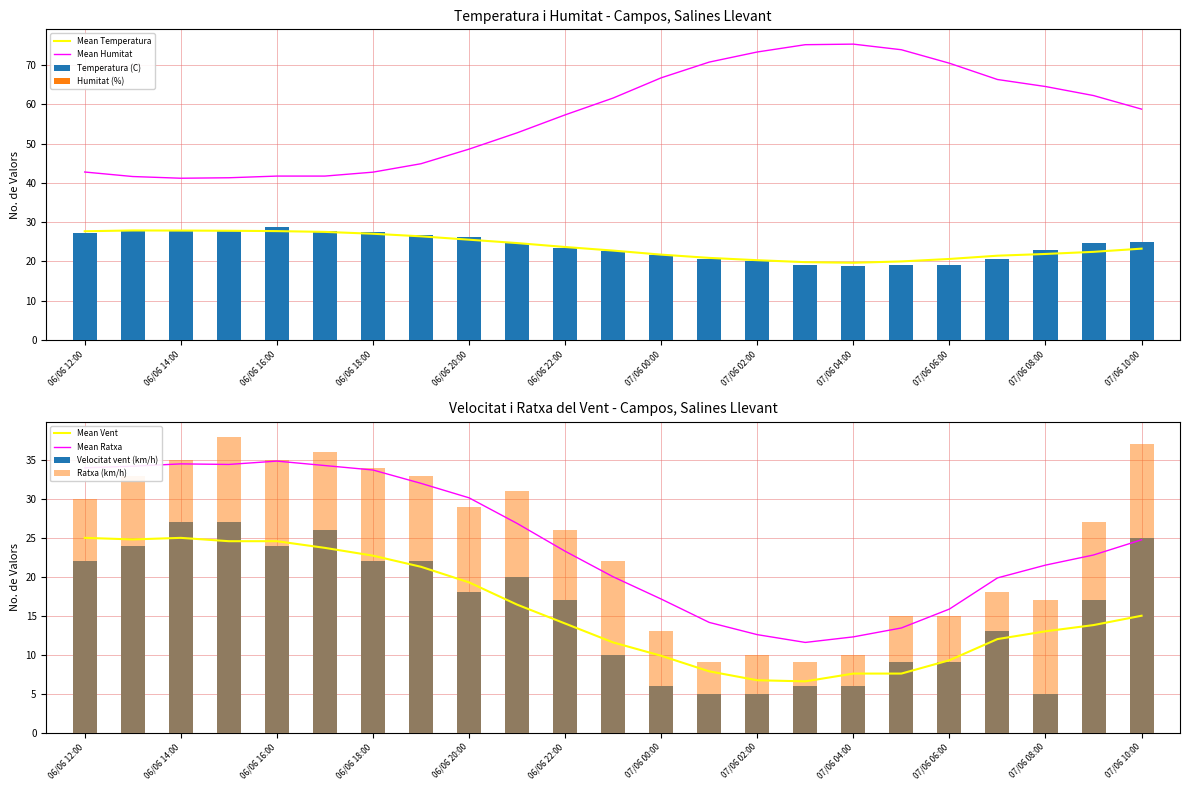

The value of Temperatura (C) at 06/06 18:00 is 41.9. True or false?

False